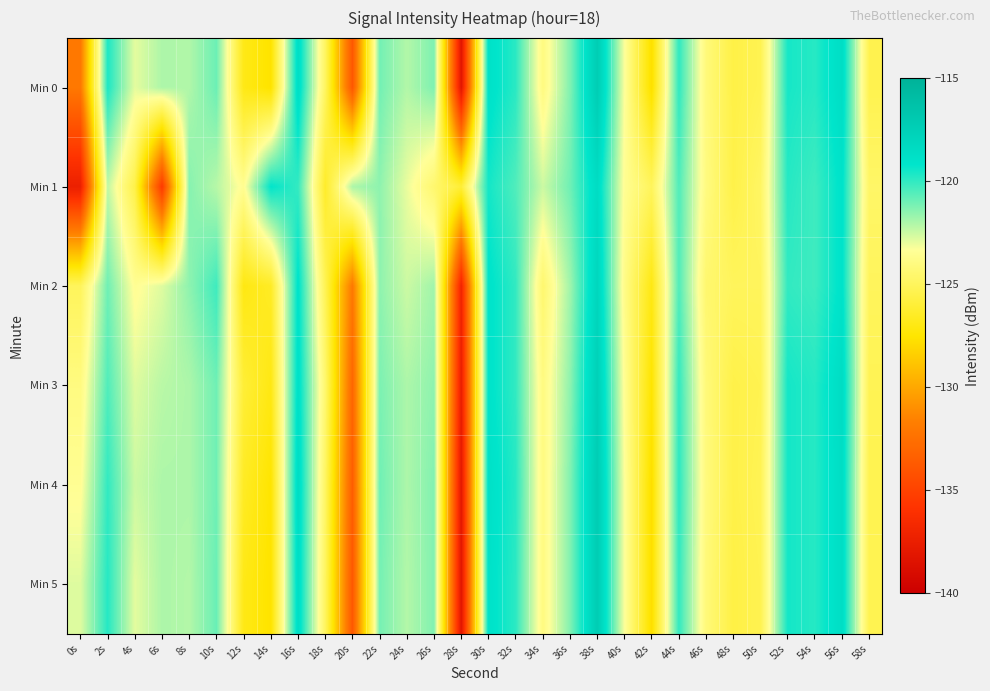

Reading right to left, list all the values displayed in this chart.

Min 0: 58s=-125.3	56s=-118.6	54s=-119.8	52s=-119.5	50s=-125.3	48s=-125.6	46s=-124.2	44s=-120.0	42s=-127.8	40s=-123.3	38s=-117.2	36s=-121.3	34s=-124.0	32s=-119.9	30s=-118.9	28s=-138.2	26s=-121.3	24s=-122.1	22s=-121.1	20s=-133.8	18s=-124.9	16s=-118.6	14s=-127.6	12s=-126.9	10s=-120.9	8s=-122.1	6s=-122.0	4s=-122.9	2s=-119.7	0s=-132.0
Min 1: 58s=-124.7	56s=-119.0	54s=-120.2	52s=-119.8	50s=-124.8	48s=-125.5	46s=-124.0	44s=-120.5	42s=-125.0	40s=-123.5	38s=-118.5	36s=-121.0	34s=-122.5	32s=-120.5	30s=-119.5	28s=-126.0	26s=-124.5	24s=-123.0	22s=-121.5	20s=-122.0	18s=-126.3	16s=-120.0	14s=-119.2	12s=-123.5	10s=-122.2	8s=-121.4	6s=-135.5	4s=-125.5	2s=-122.3	0s=-137.4
Min 2: 58s=-125.0	56s=-119.0	54s=-120.2	52s=-120.0	50s=-125.0	48s=-125.0	46s=-124.5	44s=-120.5	42s=-127.0	40s=-123.8	38s=-118.0	36s=-121.8	34s=-124.5	32s=-120.0	30s=-119.0	28s=-137.0	26s=-121.8	24s=-122.5	22s=-121.5	20s=-132.0	18s=-125.2	16s=-119.0	14s=-126.5	12s=-127.0	10s=-120.2	8s=-121.5	6s=-122.8	4s=-123.5	2s=-121.0	0s=-125.0
Min 3: 58s=-125.2	56s=-118.5	54s=-119.8	52s=-119.5	50s=-125.3	48s=-125.5	46s=-124.2	44s=-120.0	42s=-127.5	40s=-123.5	38s=-117.5	36s=-121.5	34s=-124.0	32s=-120.0	30s=-119.0	28s=-137.5	26s=-121.5	24s=-122.0	22s=-121.2	20s=-133.0	18s=-124.5	16s=-118.8	14s=-127.0	12s=-126.0	10s=-121.0	8s=-122.0	6s=-122.2	4s=-122.8	2s=-120.5	0s=-124.0
Min 4: 58s=-125.3	56s=-118.6	54s=-119.8	52s=-119.5	50s=-125.2	48s=-125.5	46s=-124.1	44s=-119.9	42s=-127.8	40s=-123.3	38s=-117.2	36s=-121.3	34s=-124.0	32s=-119.8	30s=-118.8	28s=-138.0	26s=-121.3	24s=-122.0	22s=-121.0	20s=-133.5	18s=-124.8	16s=-118.5	14s=-127.5	12s=-126.5	10s=-121.0	8s=-122.0	6s=-122.0	4s=-122.5	2s=-120.0	0s=-123.5
Min 5: 58s=-125.3	56s=-118.6	54s=-119.8	52s=-119.5	50s=-125.3	48s=-125.6	46s=-124.2	44s=-120.0	42s=-127.8	40s=-123.3	38s=-117.2	36s=-121.3	34s=-124.0	32s=-119.9	30s=-118.9	28s=-138.2	26s=-121.3	24s=-122.1	22s=-121.1	20s=-133.8	18s=-124.9	16s=-118.6	14s=-127.6	12s=-126.9	10s=-120.9	8s=-122.1	6s=-122.0	4s=-122.9	2s=-119.8	0s=-122.8